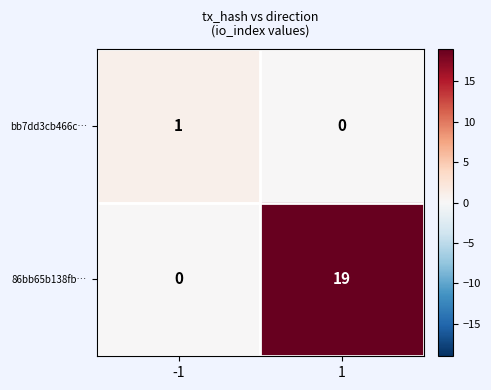

How many values in bb7dd3cb466c… are above zero?

1